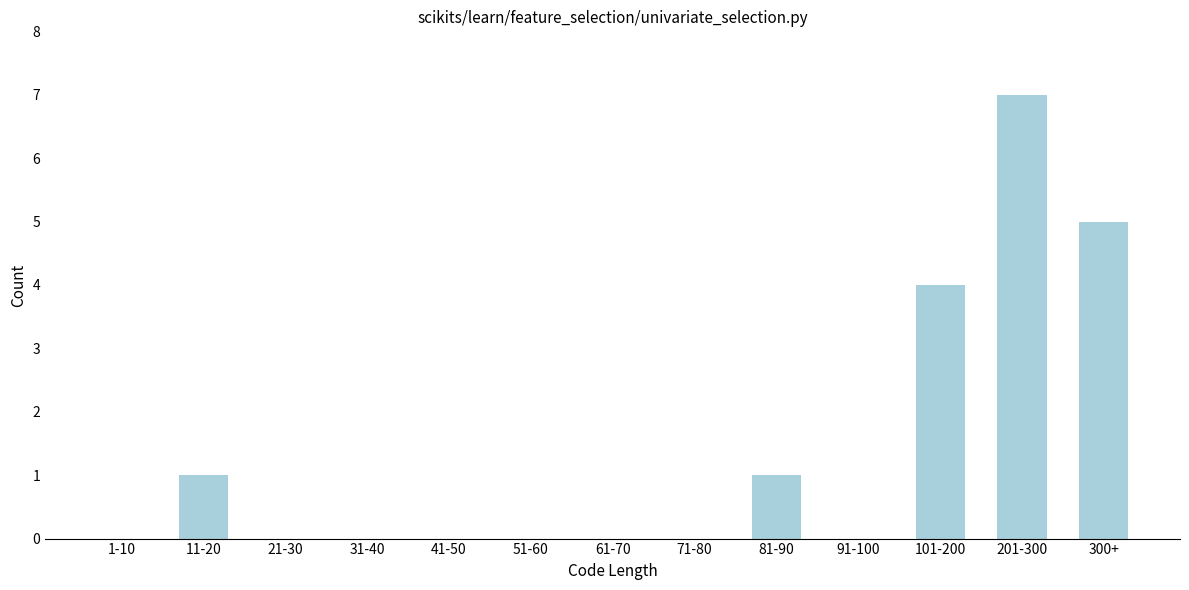

Reading left to right, transcribe all the data shown in this chart.

1-10=0	11-20=1	21-30=0	31-40=0	41-50=0	51-60=0	61-70=0	71-80=0	81-90=1	91-100=0	101-200=4	201-300=7	300+=5